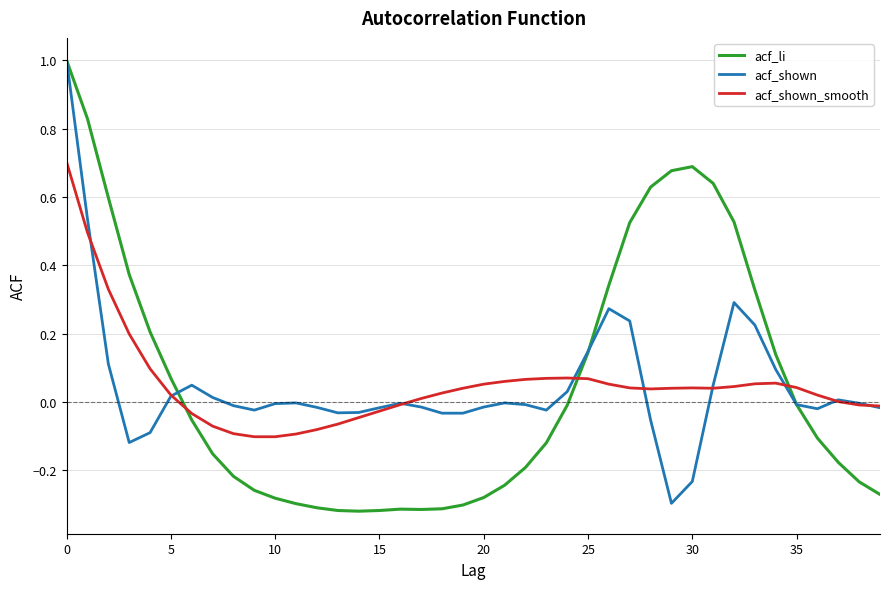

Which series has the largest range (max minus min)?

acf_li